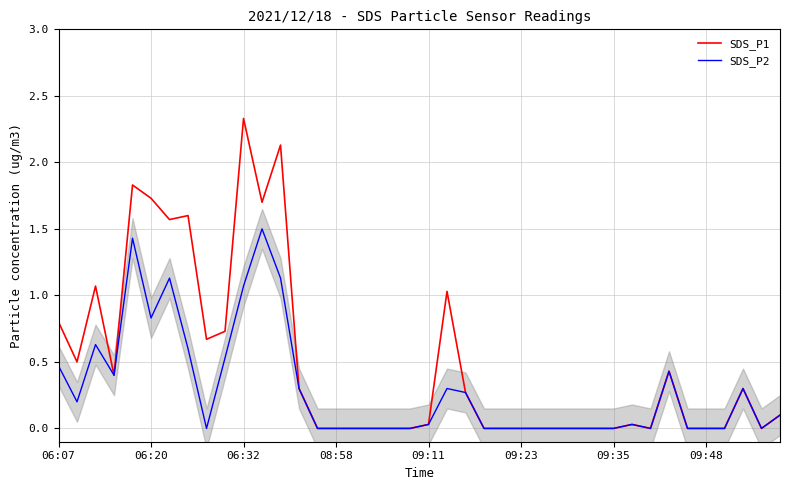

Reading left to right, extract all data points from this chart.

SDS_P1: 0.8	0.5	1.1	0.4	1.8	1.7	1.6	1.6	0.7	0.7	2.3	1.7	2.1	0.3	0.0	0.0	0.0	0.0	0.0	0.0	0.0	1.0	0.3	0.0	0.0	0.0	0.0	0.0	0.0	0.0	0.0	0.0	0.0	0.4	0.0	0.0	0.0	0.3	0.0	0.1
SDS_P2: 0.5	0.2	0.6	0.4	1.4	0.8	1.1	0.6	0.0	0.5	1.1	1.5	1.1	0.3	0.0	0.0	0.0	0.0	0.0	0.0	0.0	0.3	0.3	0.0	0.0	0.0	0.0	0.0	0.0	0.0	0.0	0.0	0.0	0.4	0.0	0.0	0.0	0.3	0.0	0.1